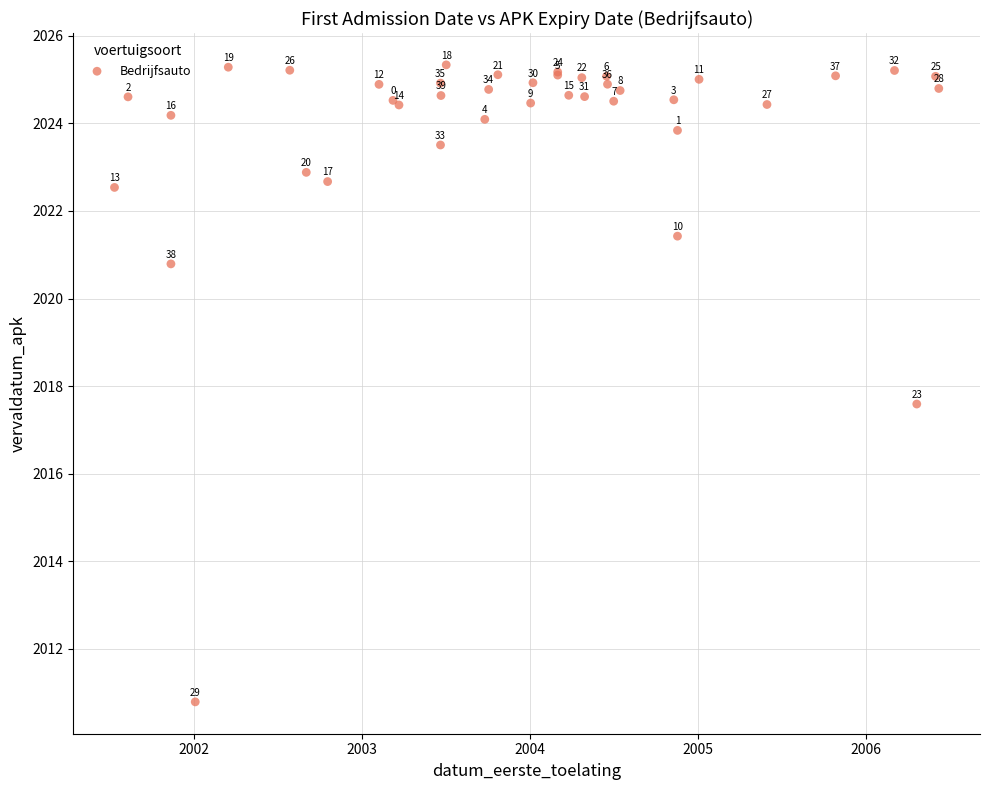

What Y value in the scatter plot is closest to 2018?

2017.6